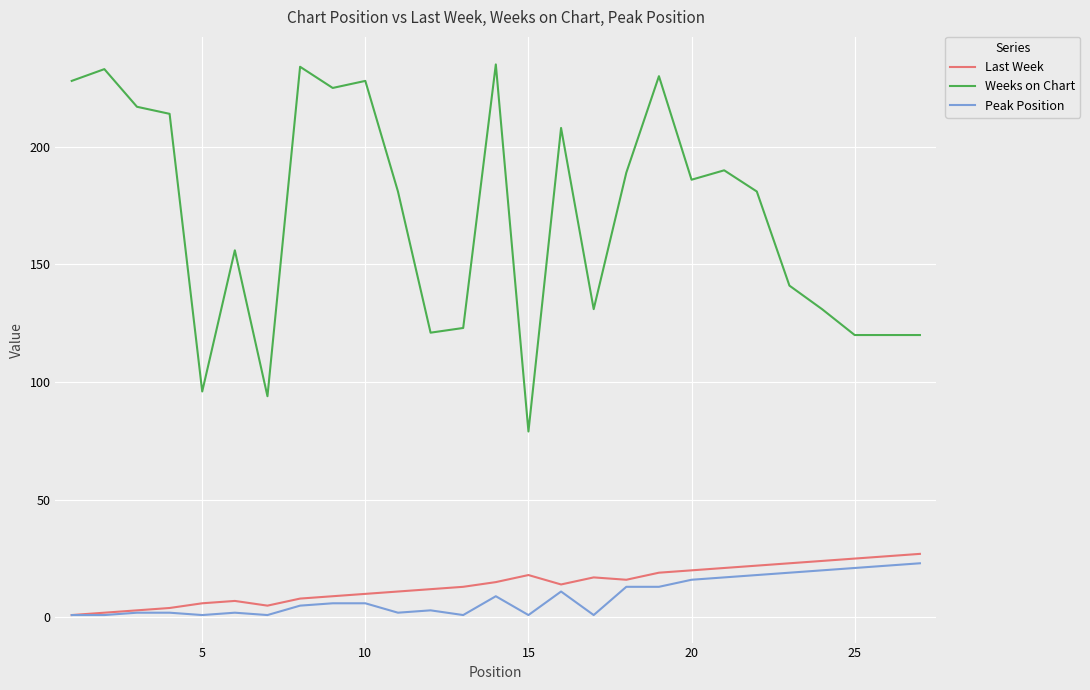

True or false: Weeks on Chart and Last Week cross at least once.

False